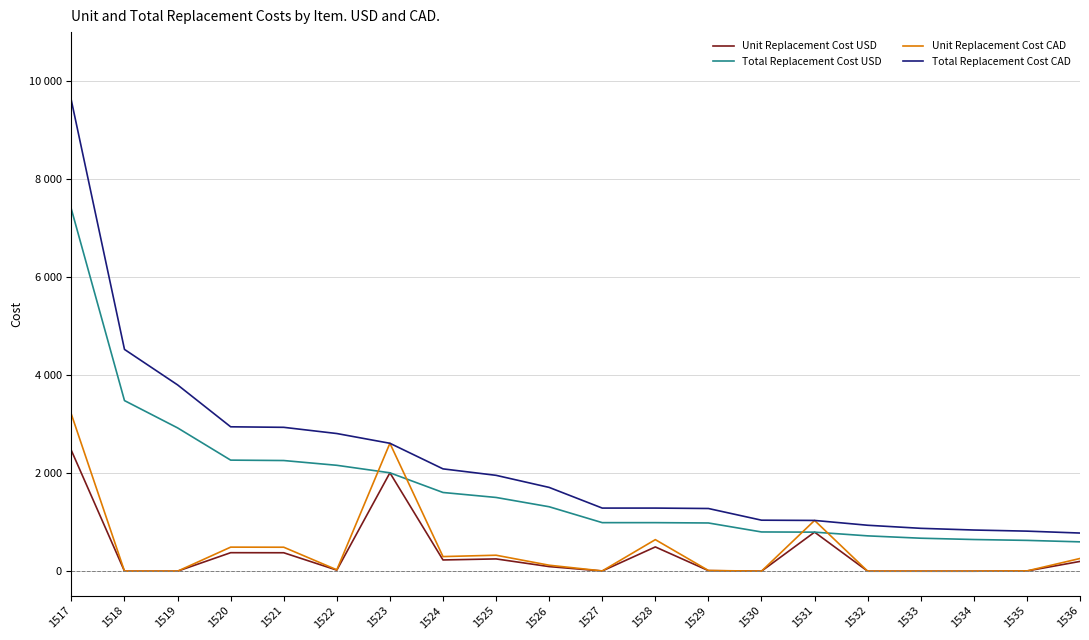

What is the difference between the Total Replacement Cost USD values at 1520 and 1519?

658.0